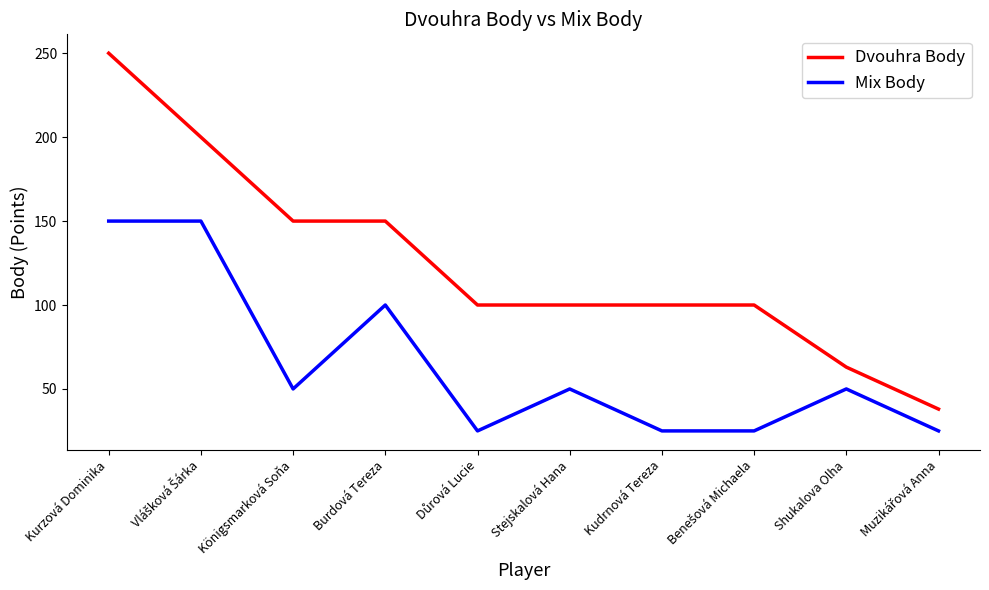

Rank the series by their maximum value, from lowest to highest.

Mix Body, Dvouhra Body